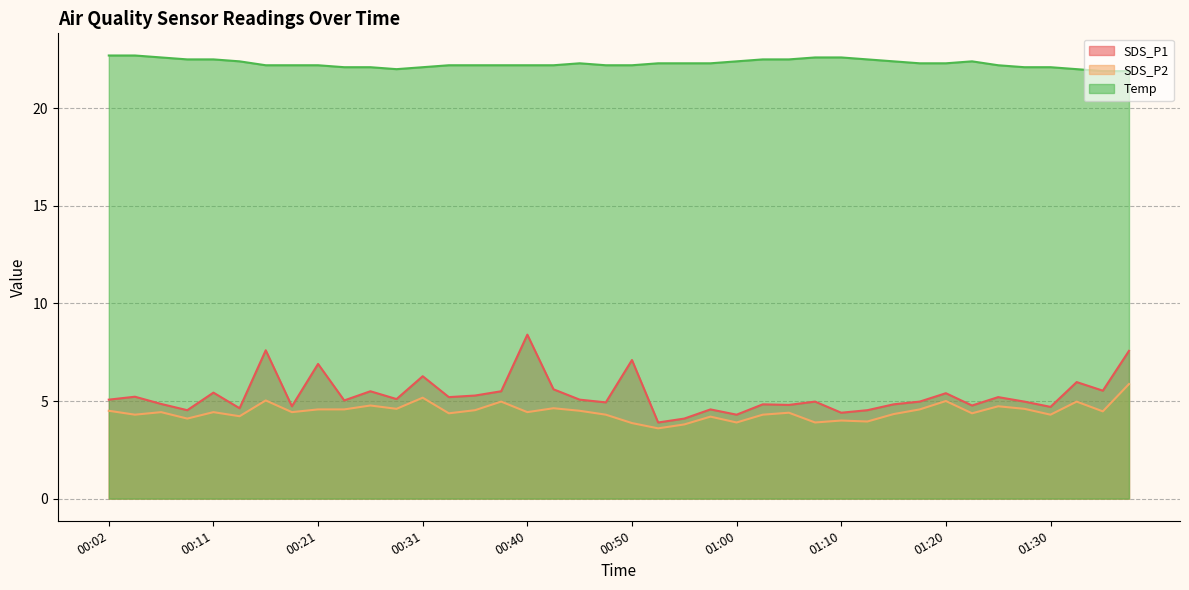

True or false: SDS_P1 and SDS_P2 cross at least once.

False